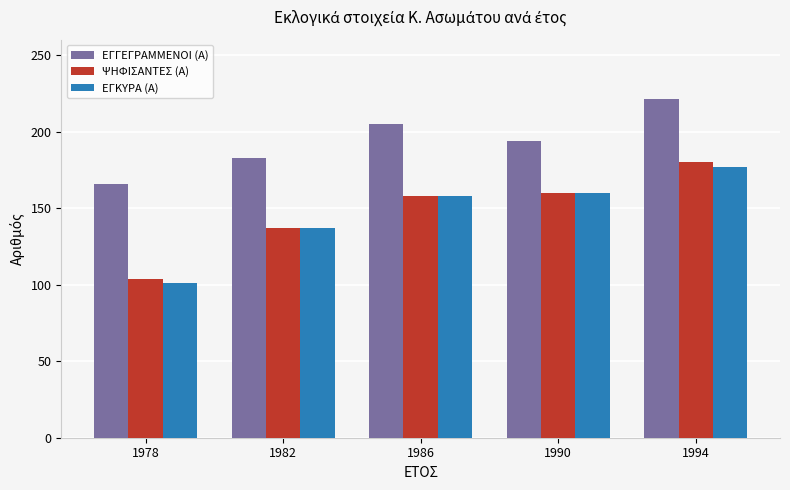

At how many categories does at least one series exceed 119?

5